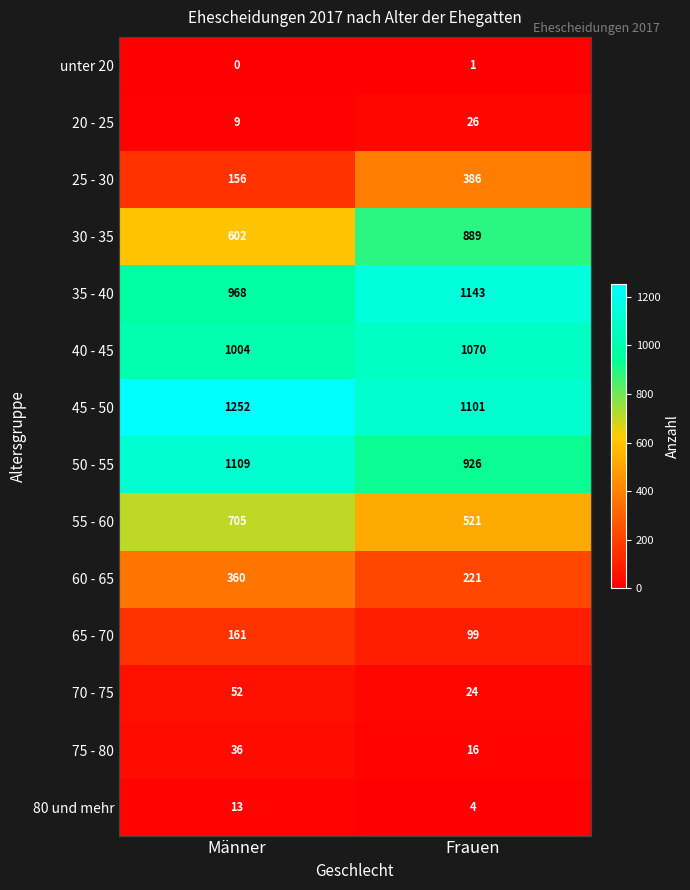

What is the spread (max minus min) of values at Frauen?

1142